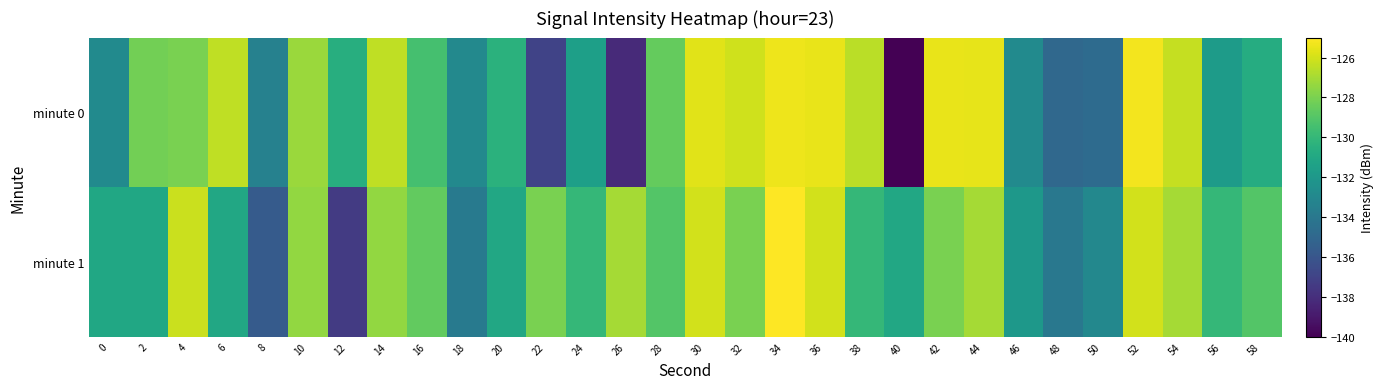

How many distinct data groups are displayed?

2